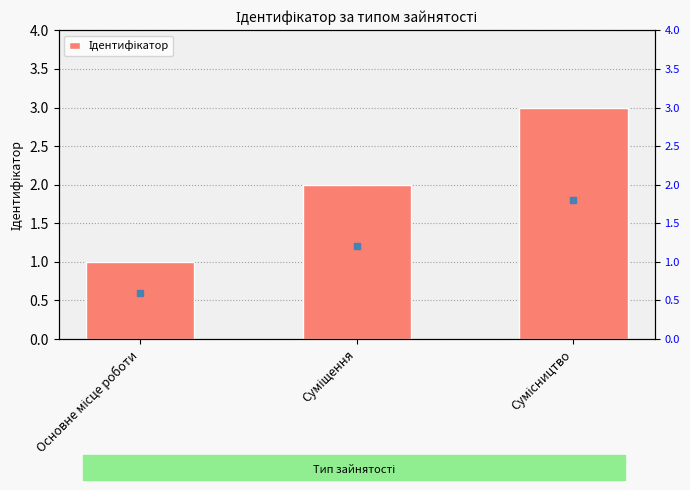

What is the sum of the values at Суміщення and Основне місце роботи?

3